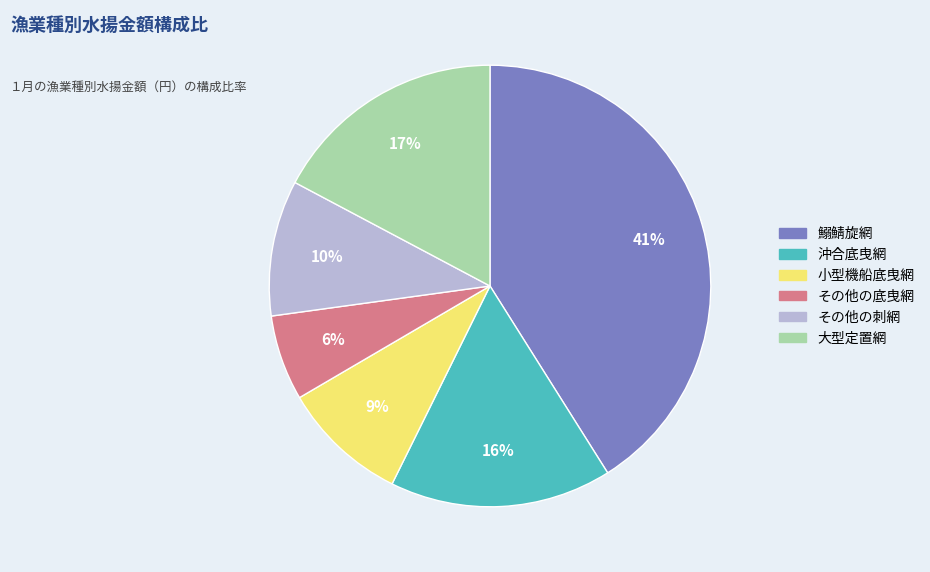

How many slices are in this pie chart?

6